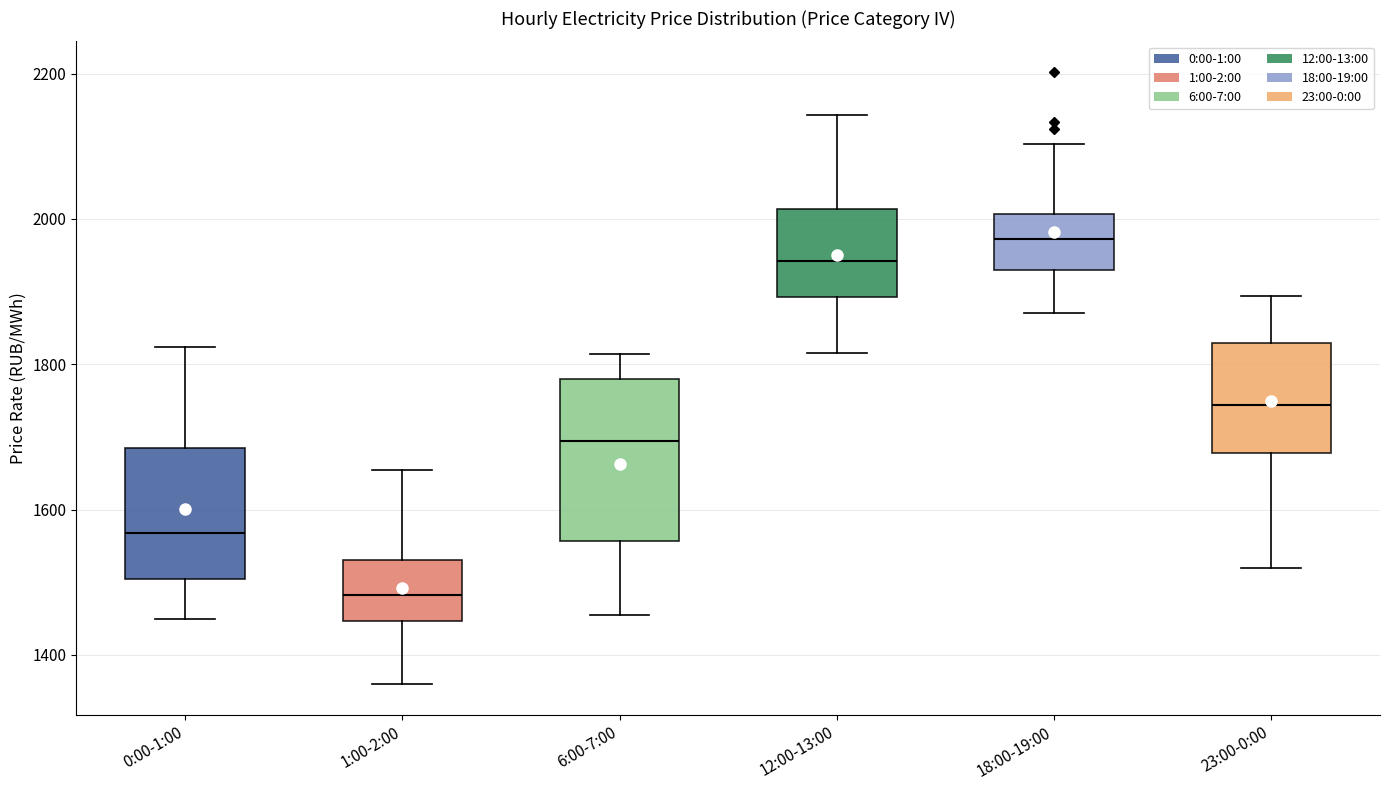

Reading left to right, read every box against the y-axis: the position of its median line, the range the box covers, and the ends of its whiskers. The values are not printed on the chart, so give them approximately, as read against the axis.

0:00-1:00: median 1560, box 1500 to 1680, whiskers 1440 to 1820
1:00-2:00: median 1480, box 1440 to 1540, whiskers 1360 to 1660
6:00-7:00: median 1700, box 1560 to 1780, whiskers 1460 to 1820
12:00-13:00: median 1940, box 1900 to 2020, whiskers 1820 to 2140
18:00-19:00: median 1980, box 1920 to 2000, whiskers 1880 to 2100
23:00-0:00: median 1740, box 1680 to 1820, whiskers 1520 to 1900